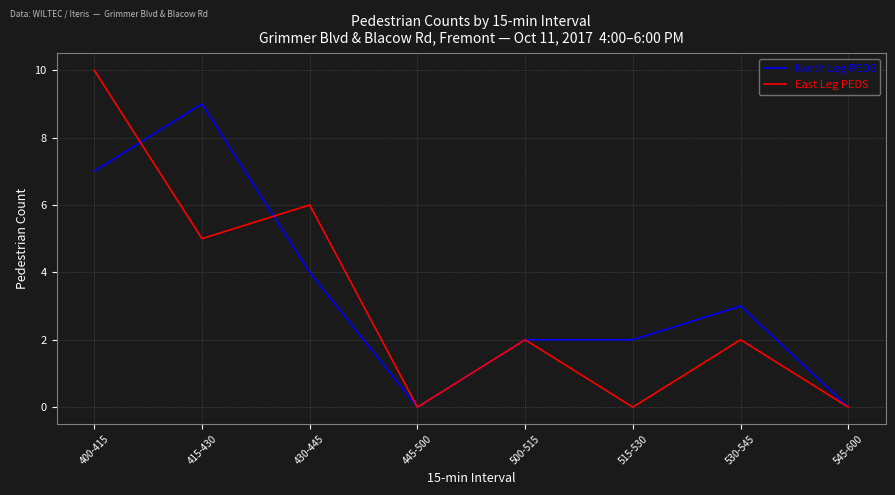

Between 400-415 and 500-515, which series saw the biggest shift?

East Leg PEDS